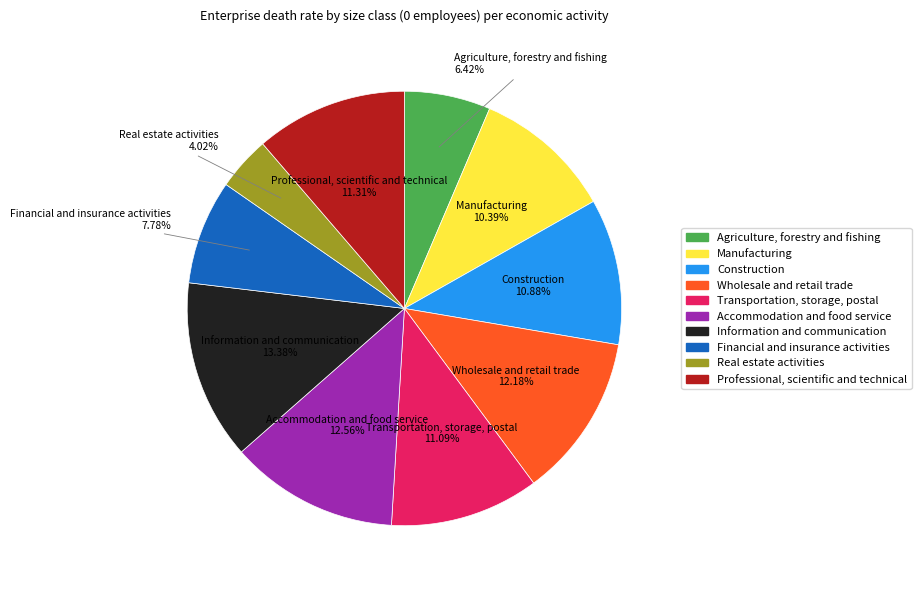

Is there a majority slice in this chart?

No